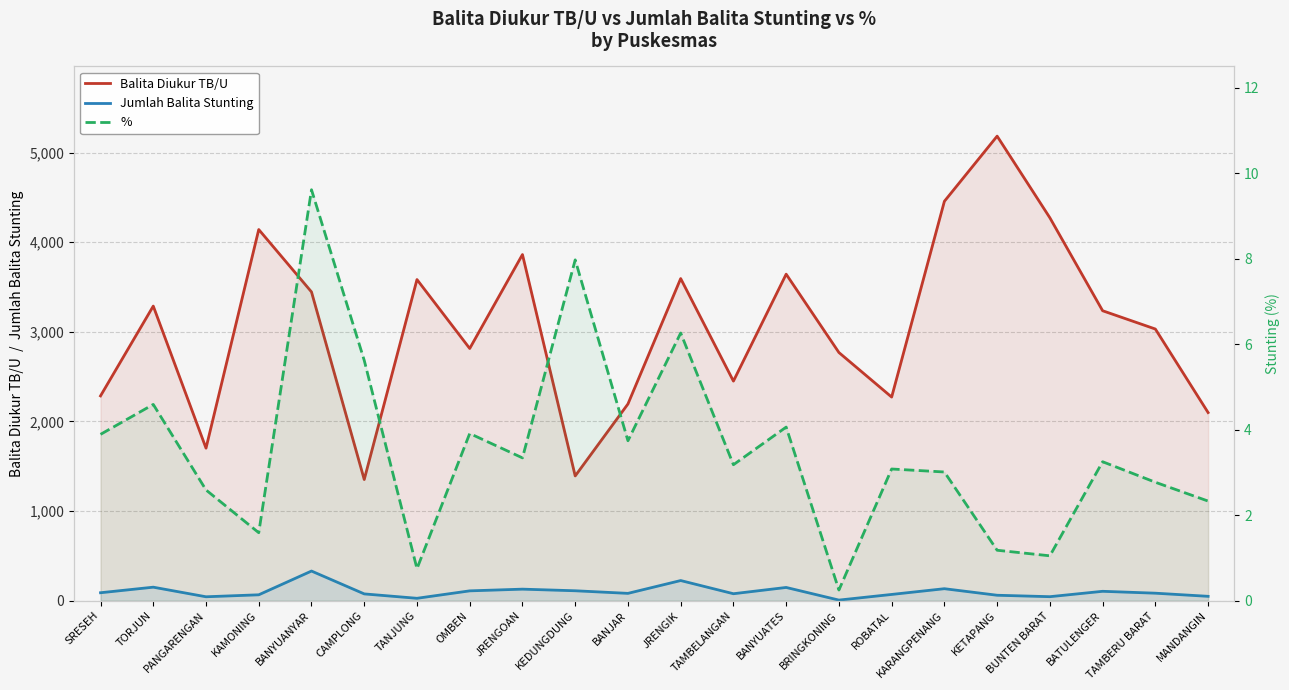

What is the spread (max minus min) of values at JRENGOAN?

3858.7